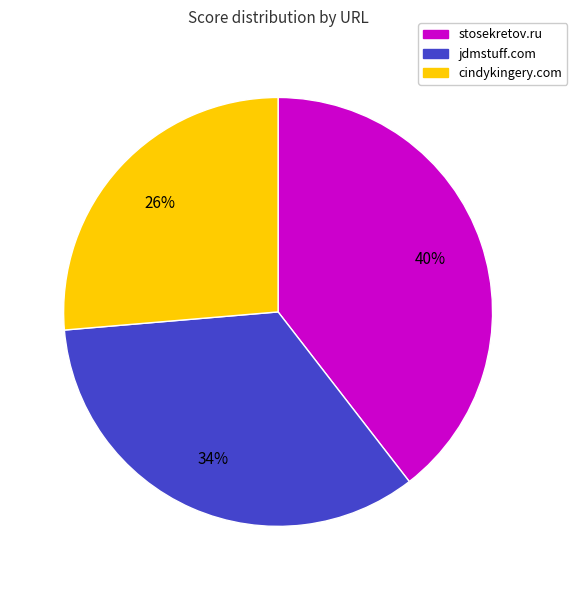

True or false: stosekretov.ru accounts for 25% of the total.

False